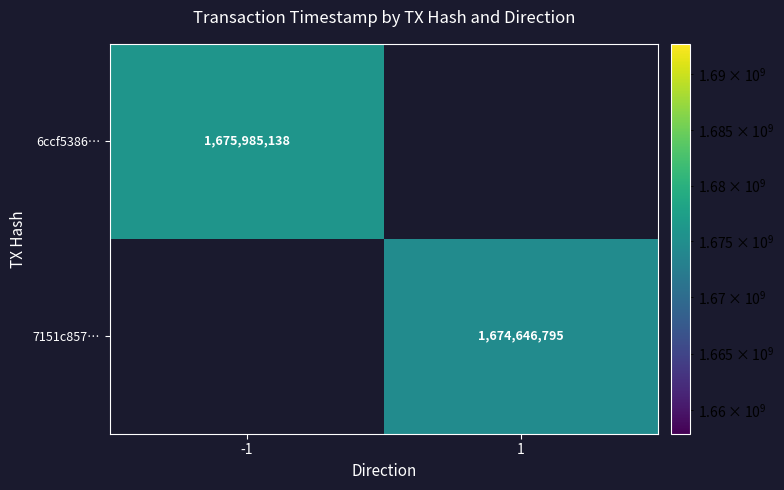

At how many categories does at least one series exceed 1675546307?

1